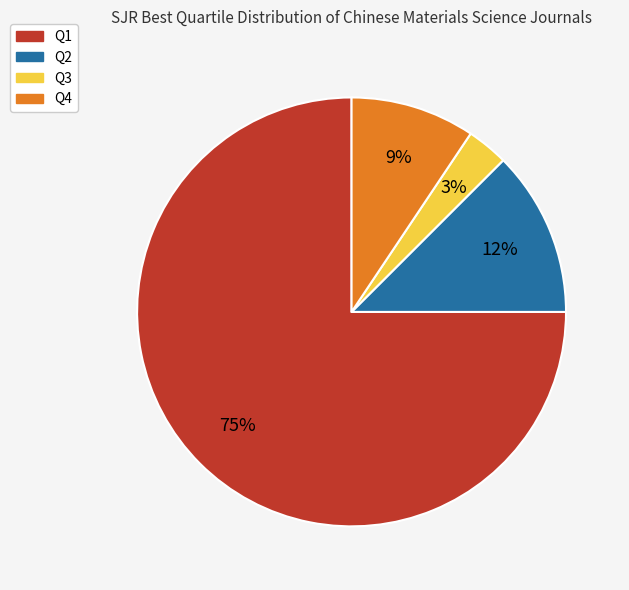

How many segments does this pie chart have?

4